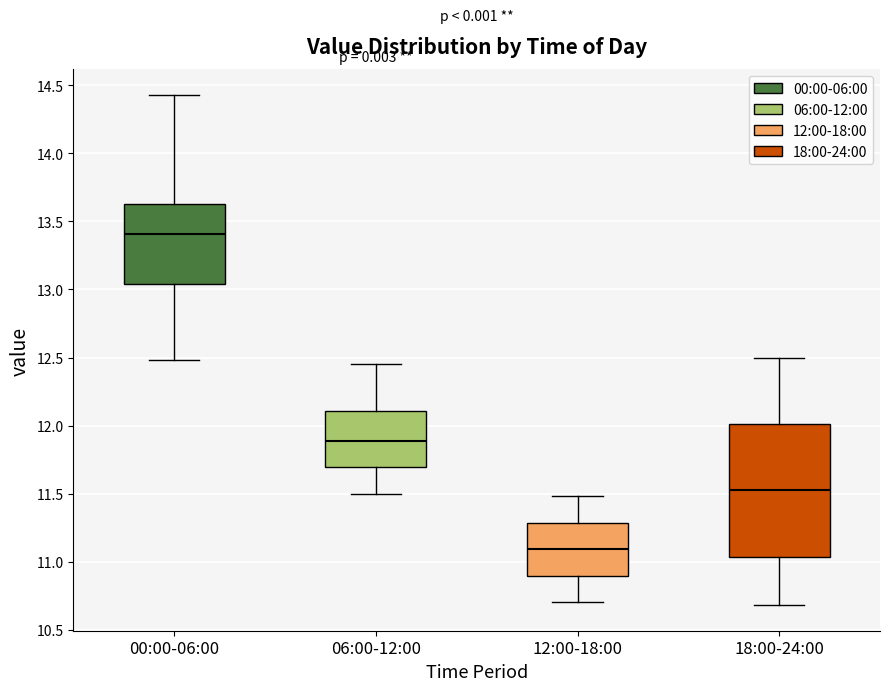

Where does the upper whisker of the box for 06:00-12:00 end on the y-axis? The values are not printed on the chart, so give them approximately, as read against the axis.

12.45